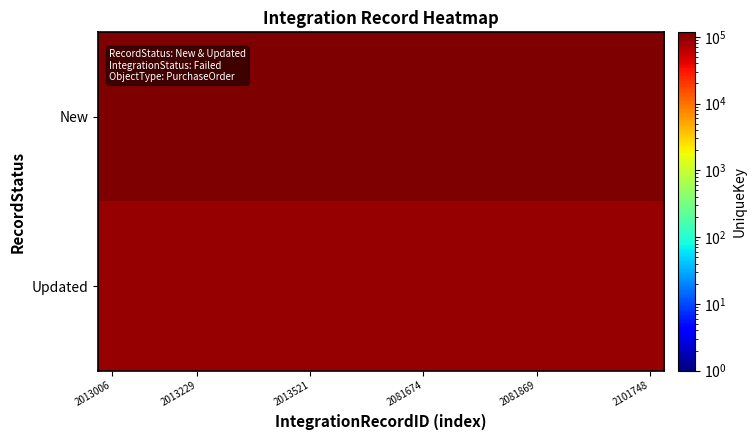

What is the minimum value shown in the chart?

89005